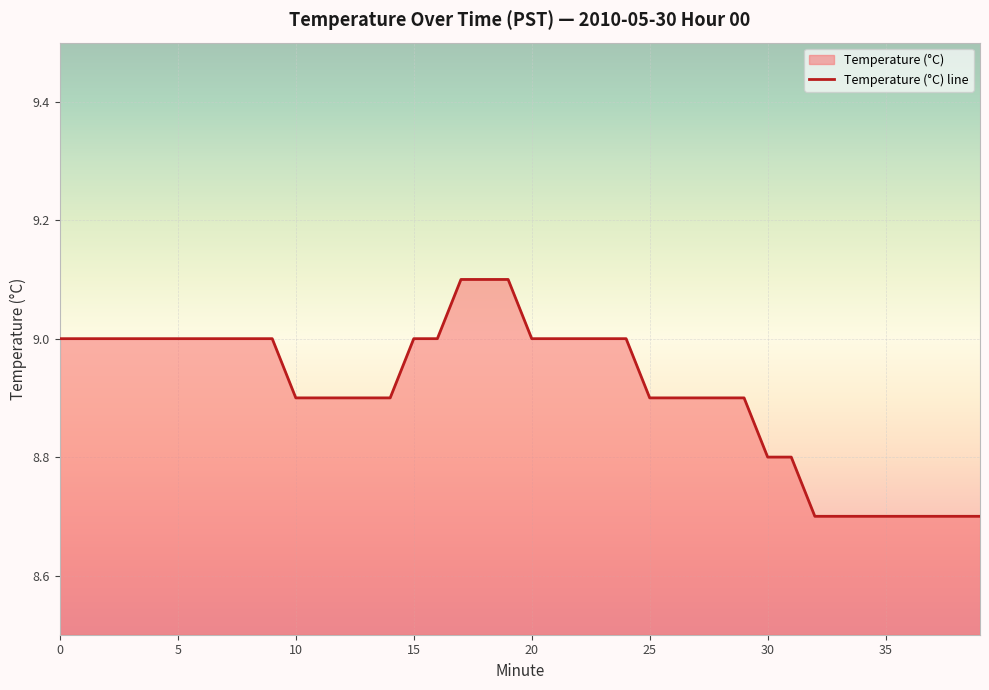

Does the chart display data point markers on the line(s)?

No